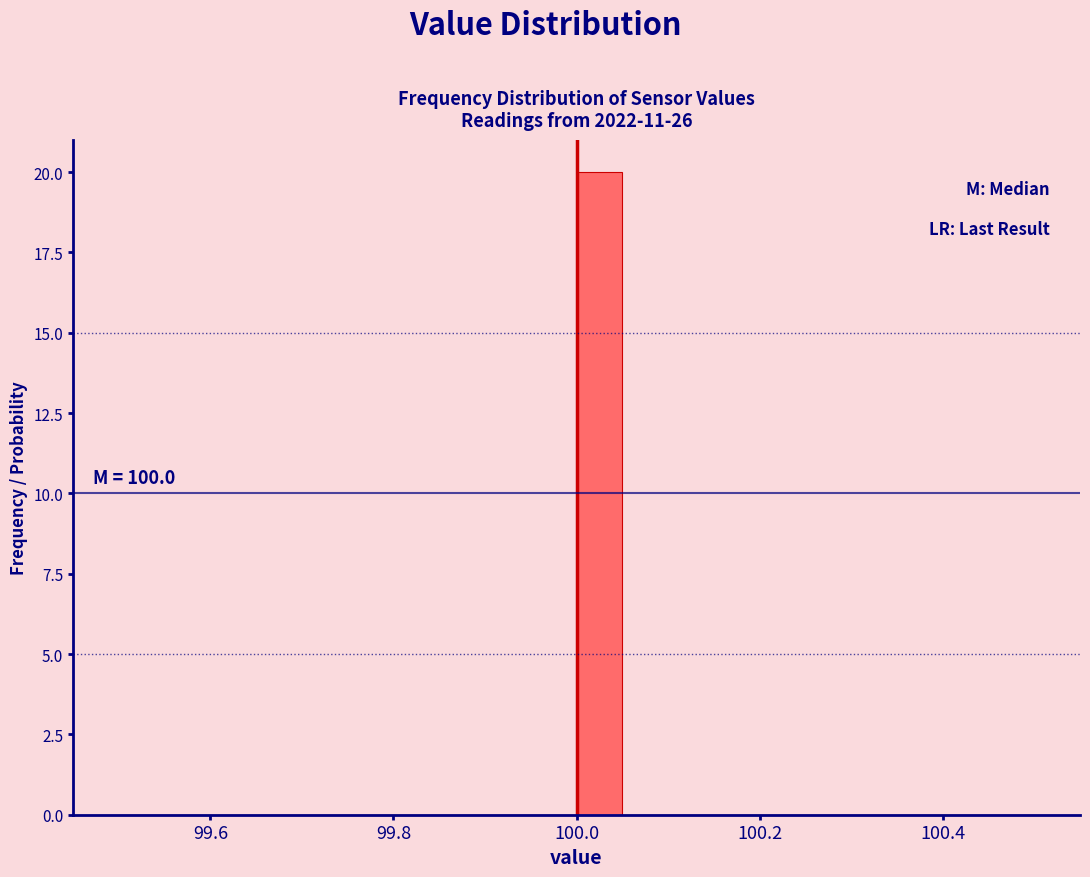

Read against the x-axis, roughly where is the centre of the tallest bar?

100.02